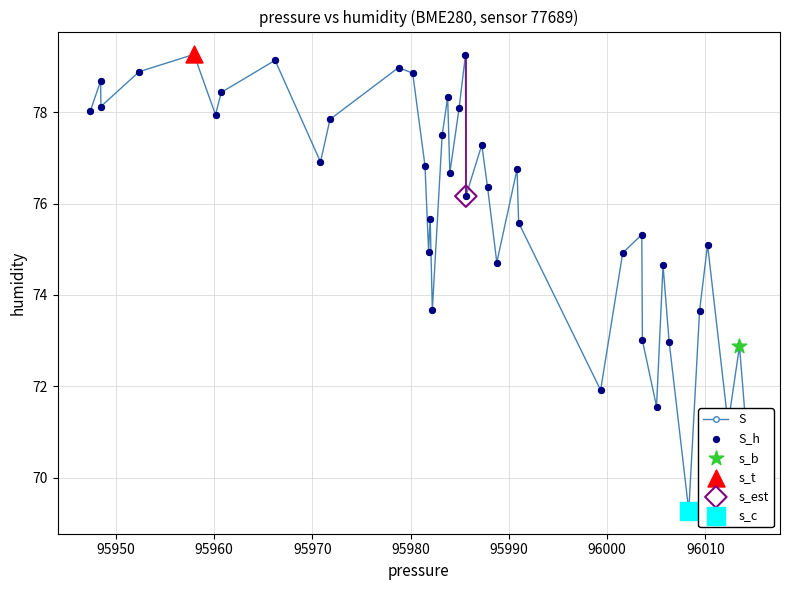

What is the sum of all values?

3036.1